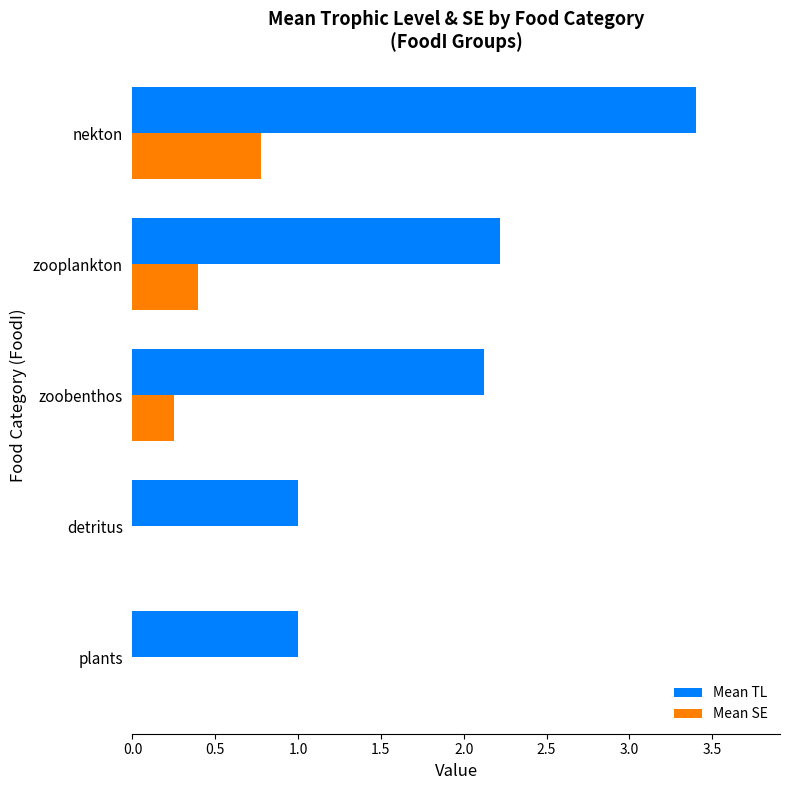

At which category is the sum across all series the highest?

nekton